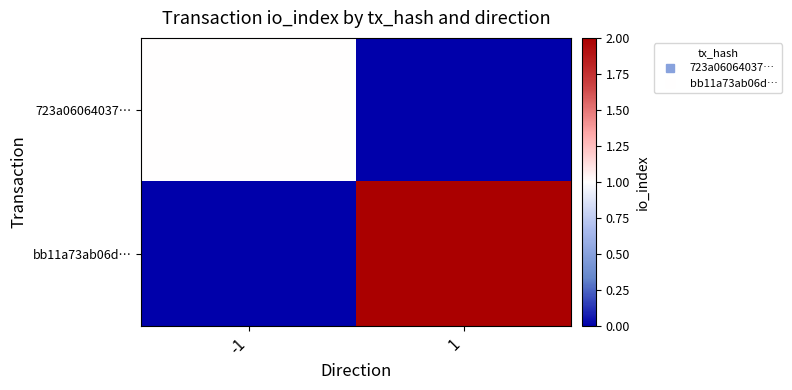

How many distinct data groups are displayed?

2